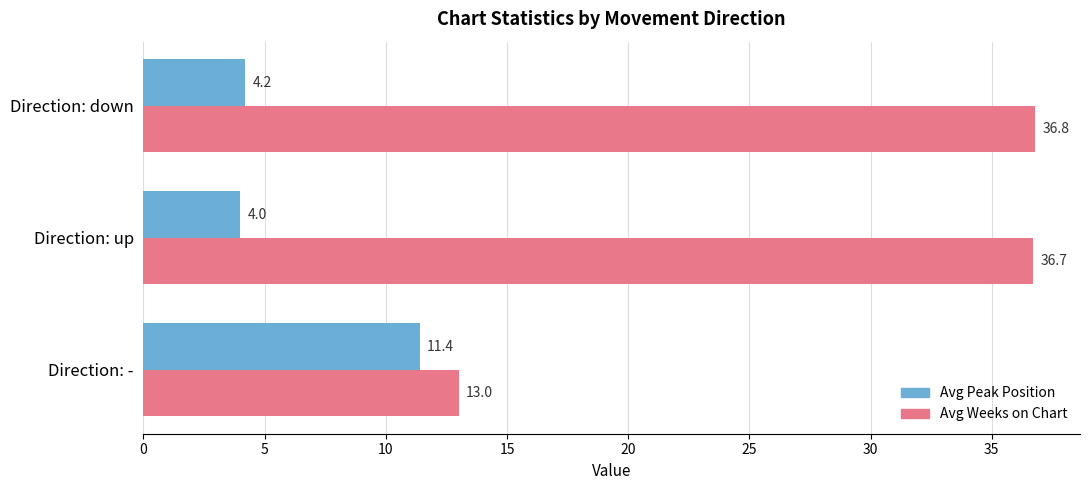

At how many categories does at least one series exceed 21?

2